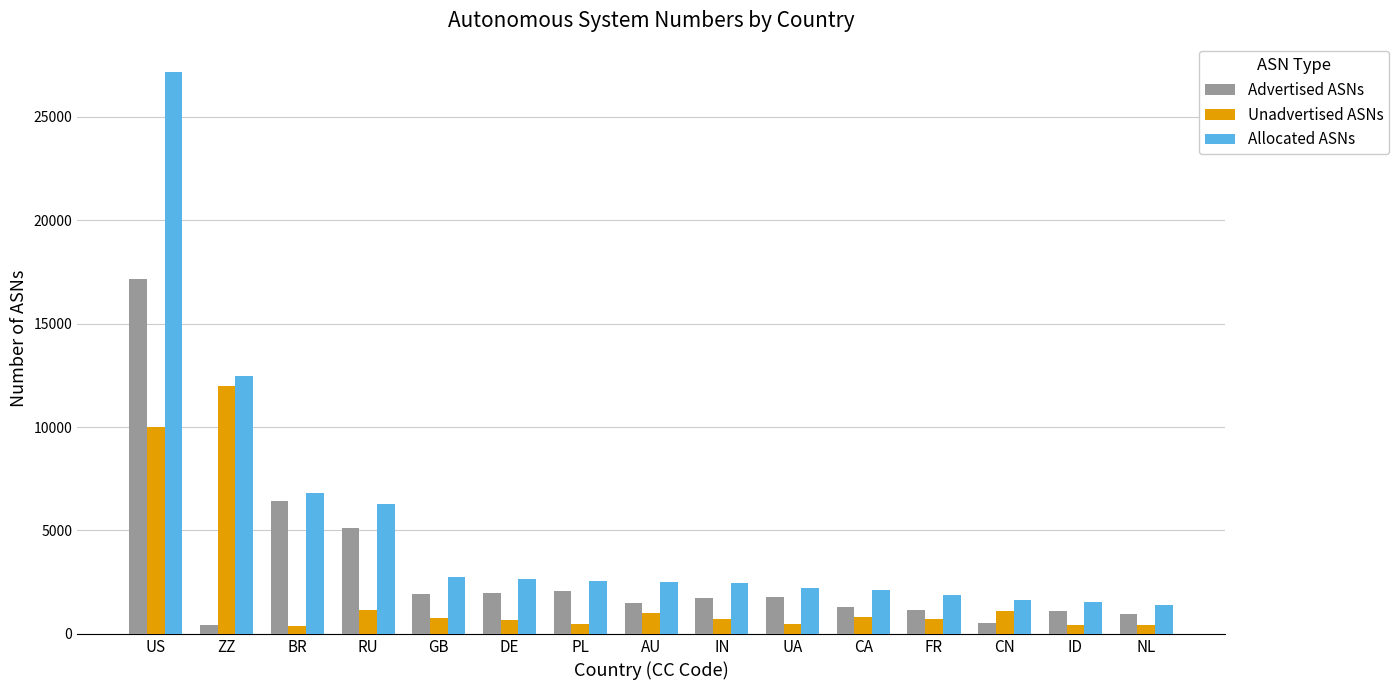

Read the Unadvertised ASNs value at ID, to the nearest 10.

430